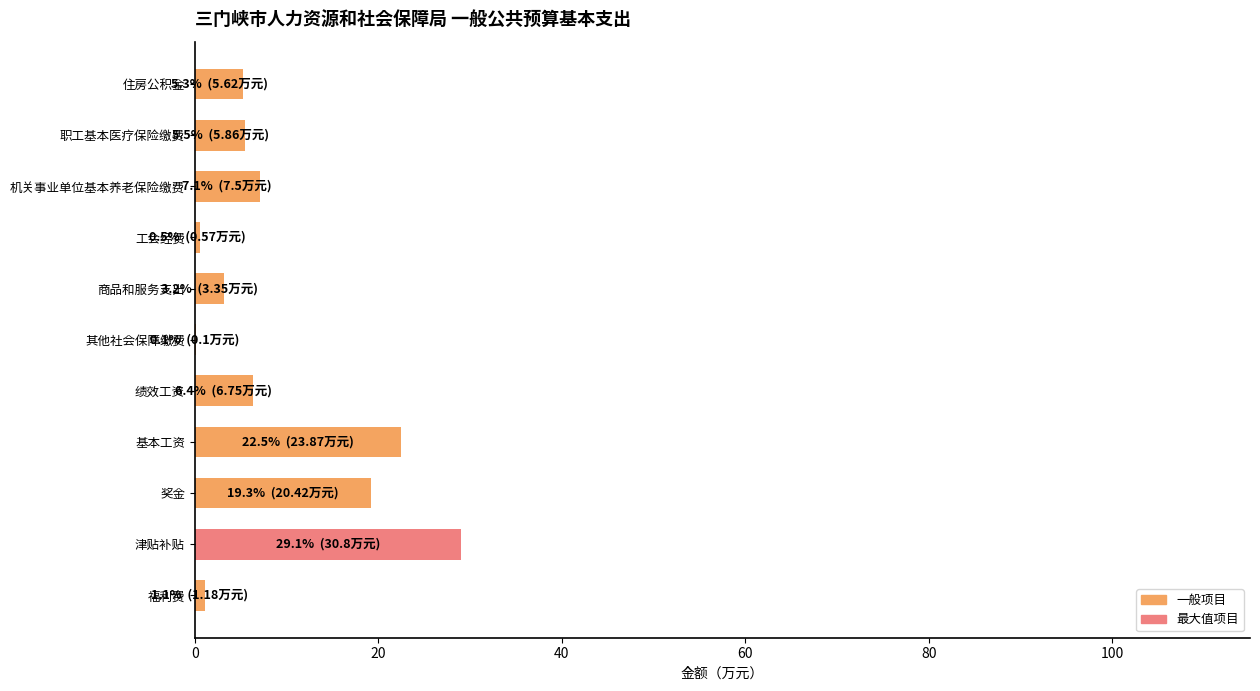

Is it true that the value at 商品和服务支出 is 3.2?

True